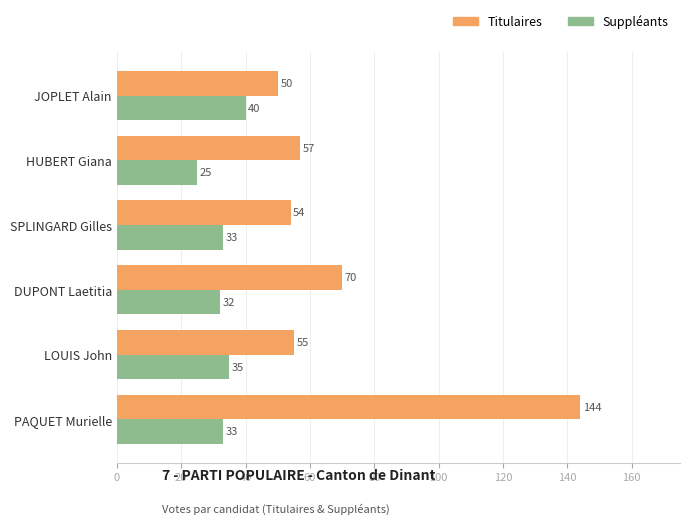

The value of Titulaires at SPLINGARD Gilles is 72. True or false?

False